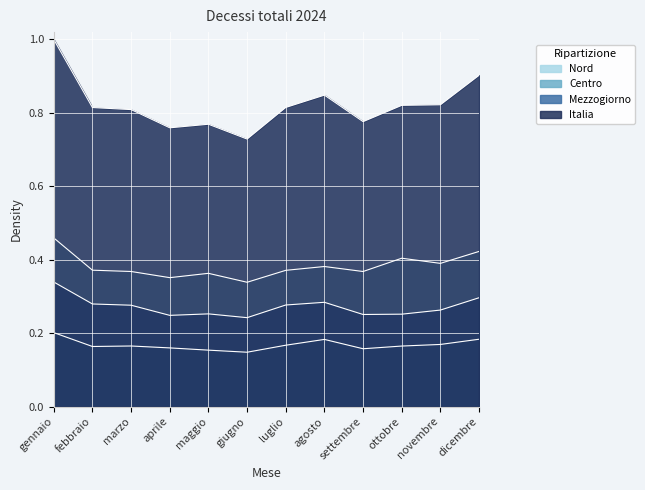

Reading right to left, list all the values displayed in this chart.

Nord: 0.4	0.4	0.4	0.4	0.4	0.4	0.3	0.4	0.4	0.4	0.4	0.5
Centro: 0.2	0.2	0.2	0.2	0.2	0.2	0.1	0.2	0.2	0.2	0.2	0.2
Mezzogiorno: 0.3	0.3	0.3	0.3	0.3	0.3	0.2	0.3	0.2	0.3	0.3	0.3
Italia: 0.9	0.8	0.8	0.8	0.8	0.8	0.7	0.8	0.8	0.8	0.8	1.0